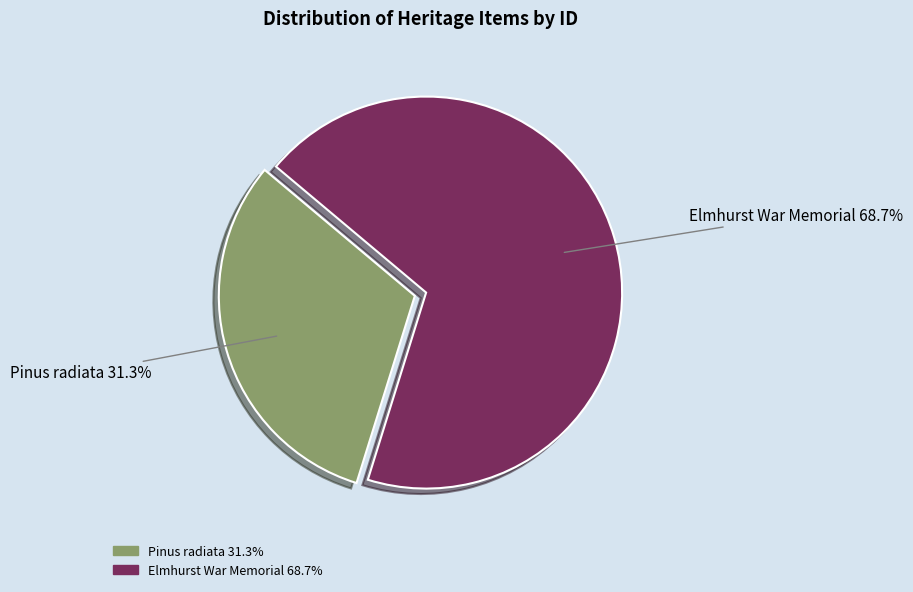

Count the number of slices in the pie.

2